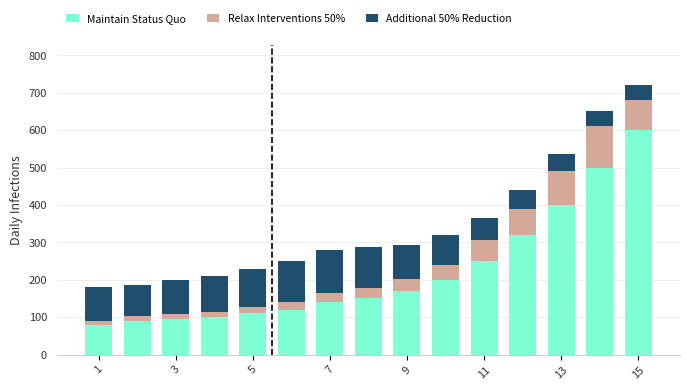

What is the difference between the second highest and second lowest values in the Maintain Status Quo series?

410